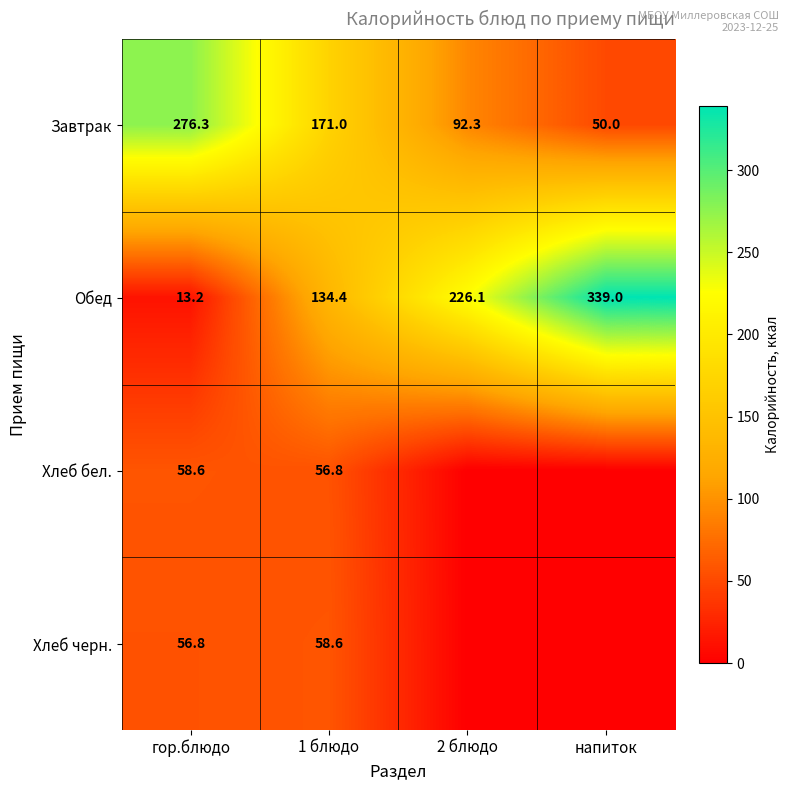

Rank the categories by Завтрак value from highest to lowest.

гор.блюдо, 1 блюдо, 2 блюдо, напиток